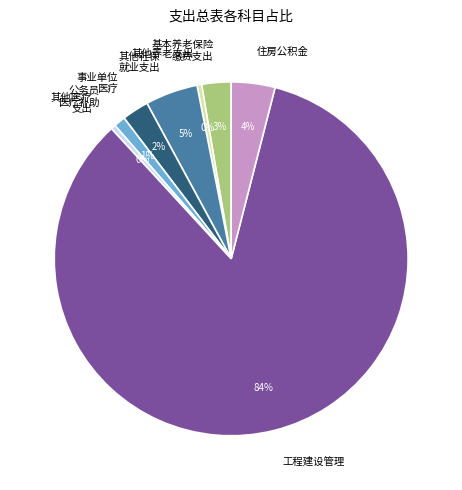

Which has a higher value, 其他养老支出 or 事业单位 医疗?

事业单位 医疗